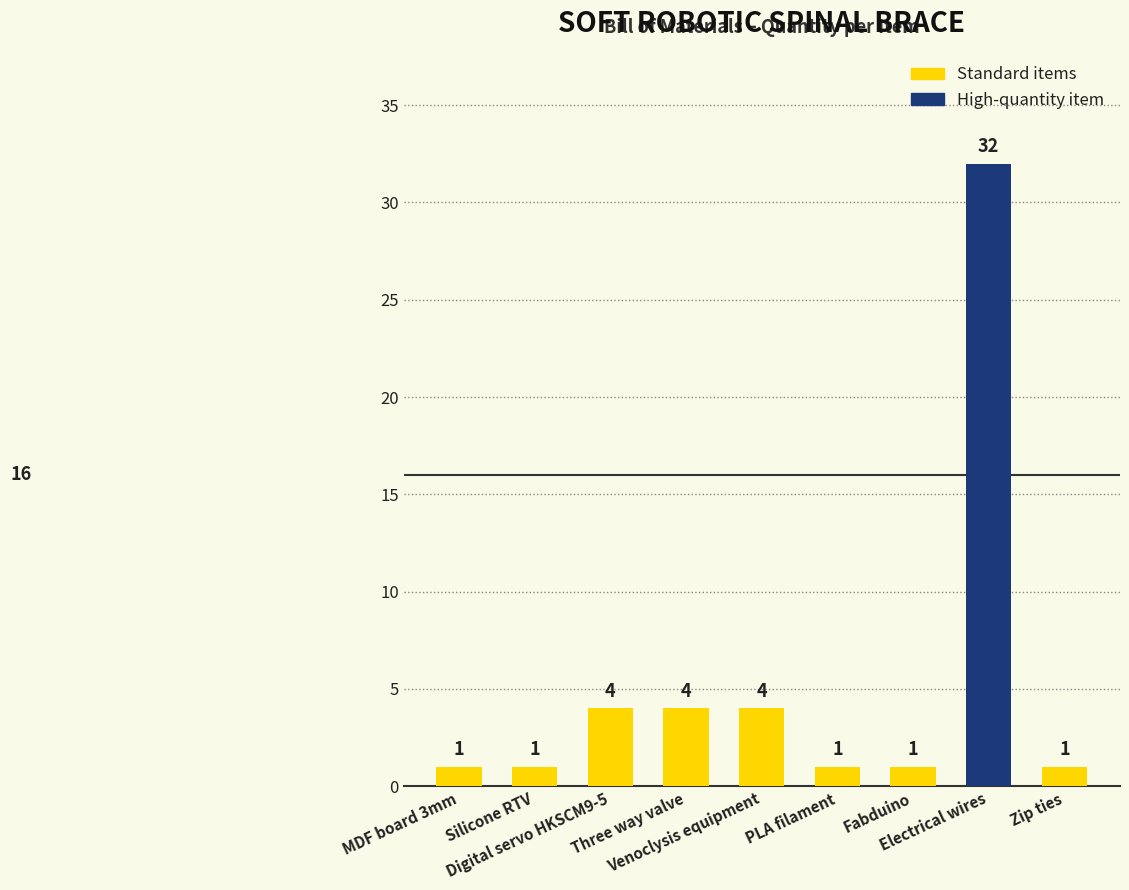

What is the greatest value displayed?

32